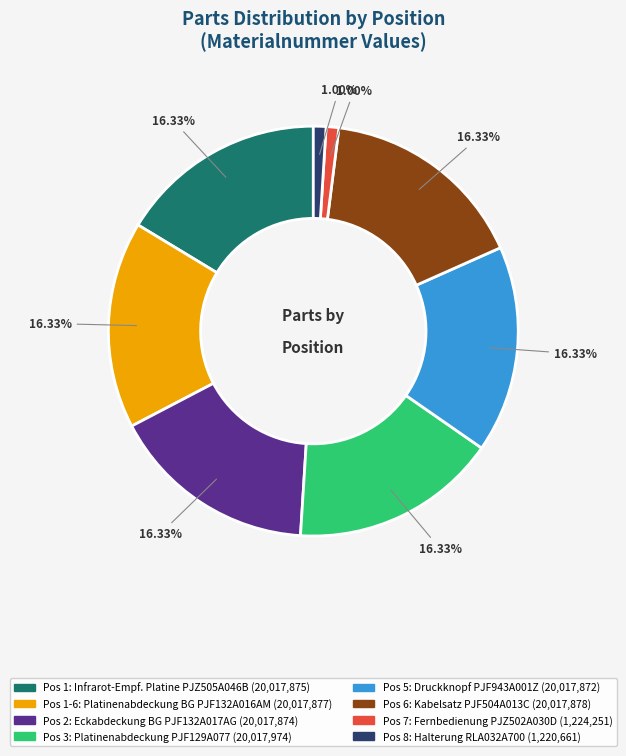

Is there any slice that represents more than half of the pie?

No